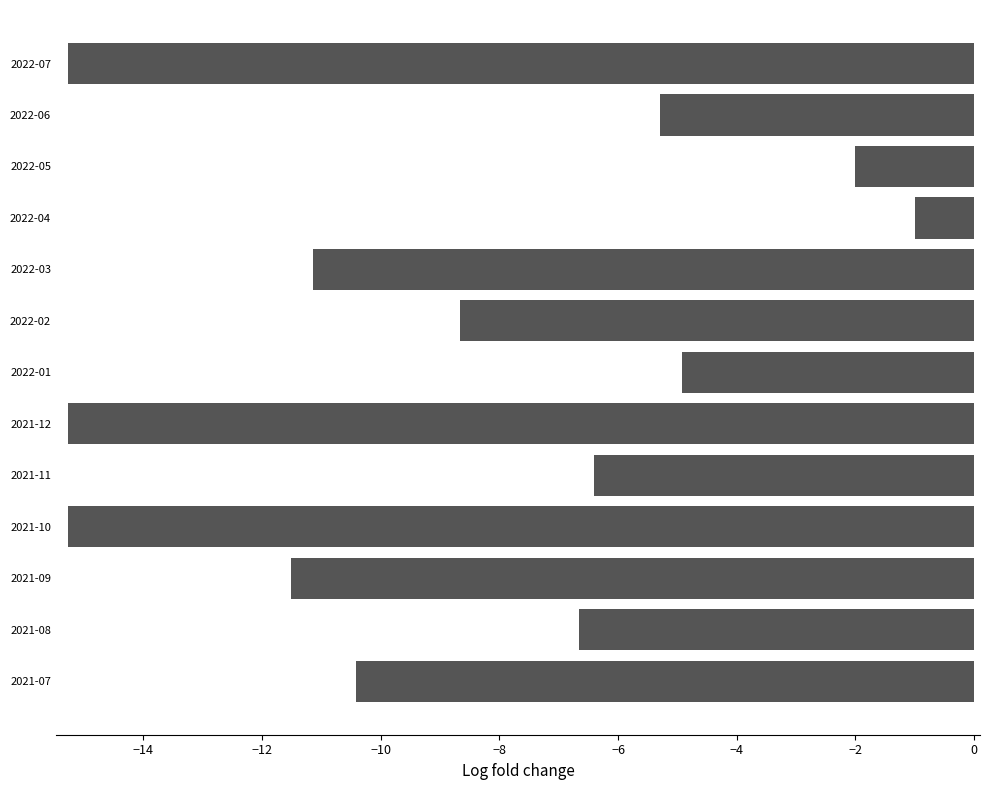

What is the average value?

-8.8